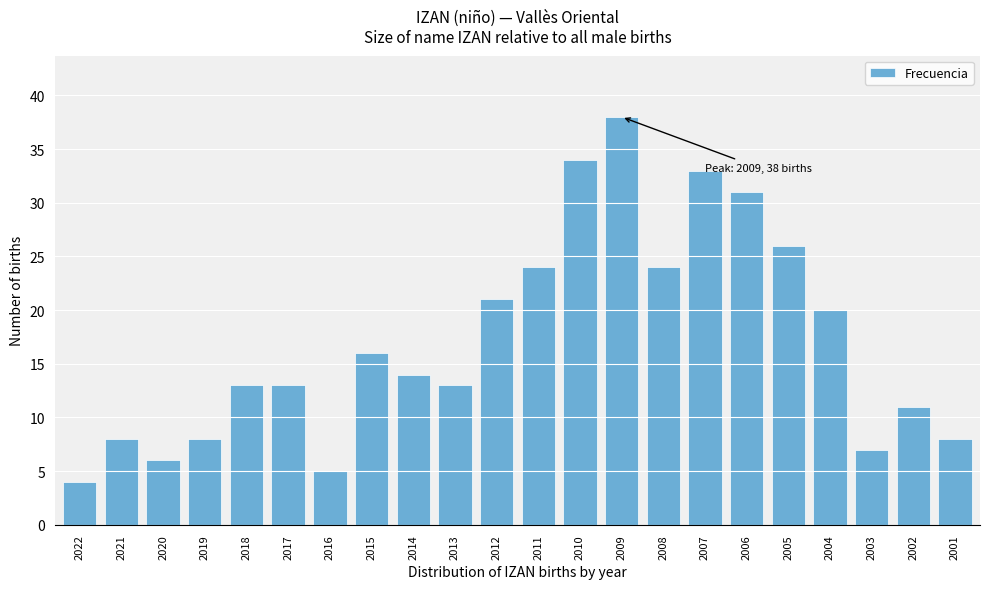

Reading right to left, transcribe all the data shown in this chart.

2001=8	2002=11	2003=7	2004=20	2005=26	2006=31	2007=33	2008=24	2009=38	2010=34	2011=24	2012=21	2013=13	2014=14	2015=16	2016=5	2017=13	2018=13	2019=8	2020=6	2021=8	2022=4